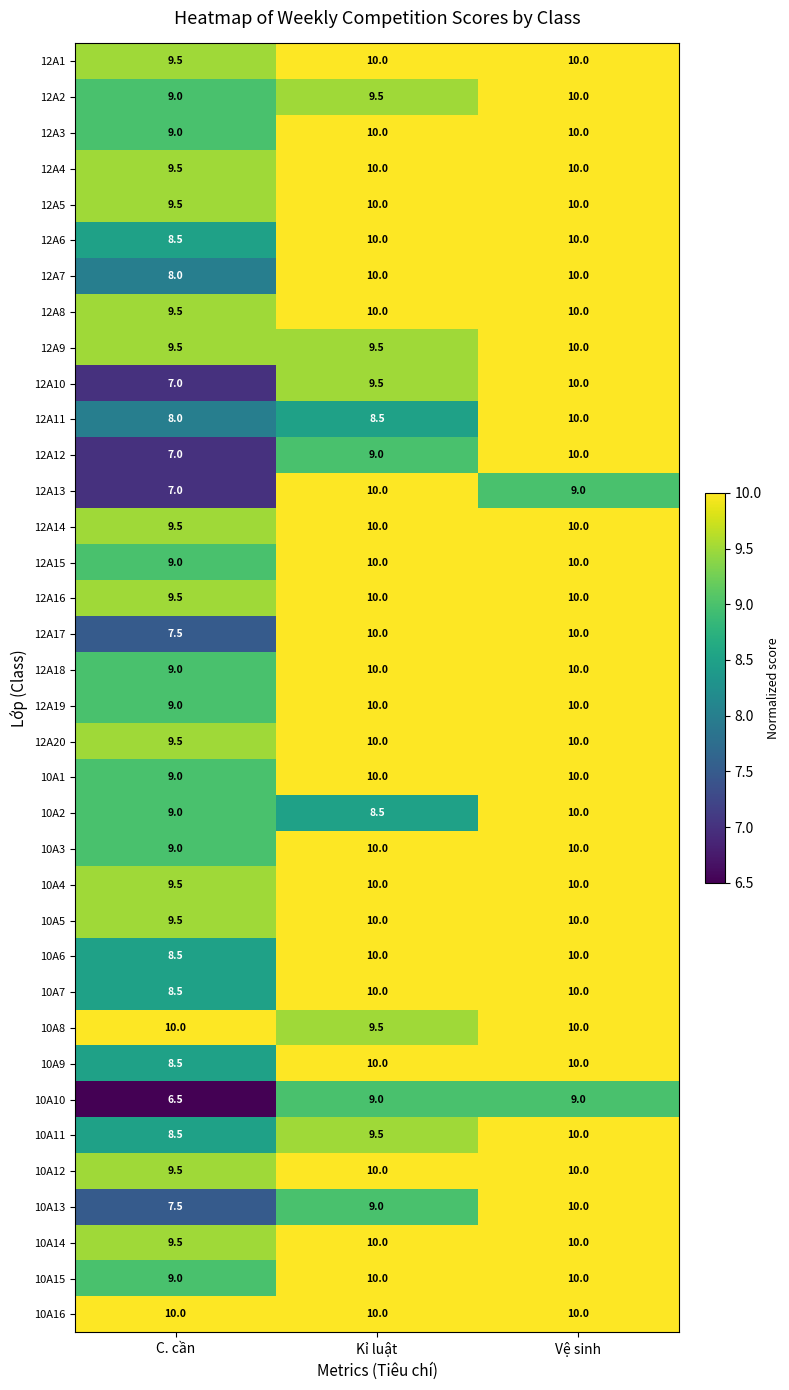

What is the difference between the highest and lowest values at Kỉ luật?

1.5